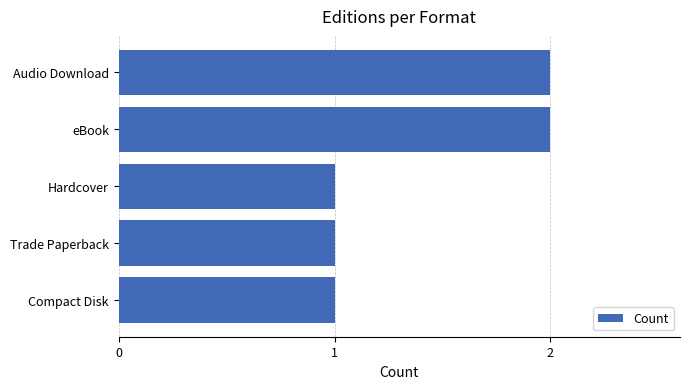

The value at Compact Disk is 1. True or false?

True